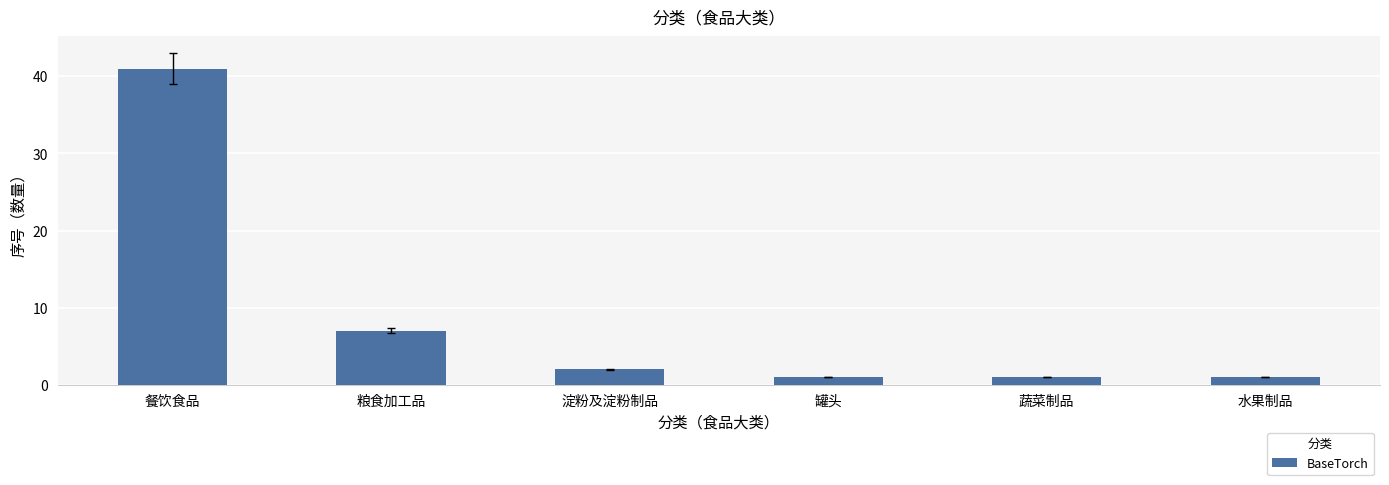

Reading left to right, list all the values displayed in this chart.

41	7	2	1	1	1